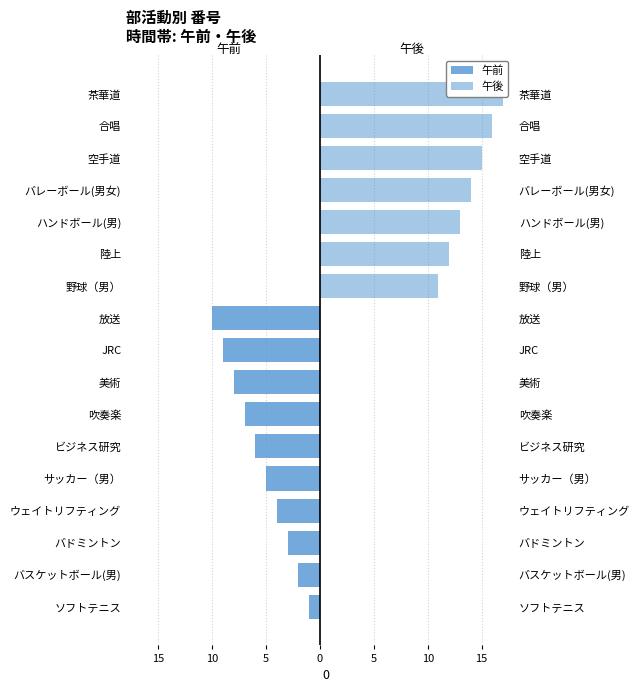

Reading left to right, what are all the values shown in this chart?

午前: -1	-2	-3	-4	-5	-6	-7	-8	-9	-10	0	0	0	0	0	0	0
午後: 0	0	0	0	0	0	0	0	0	0	11	12	13	14	15	16	17